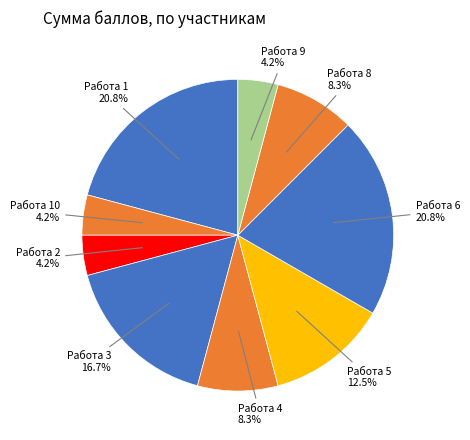

Rank the categories by value from highest to lowest.

Работа 1, Работа 6, Работа 3, Работа 5, Работа 4, Работа 8, Работа 10, Работа 2, Работа 9